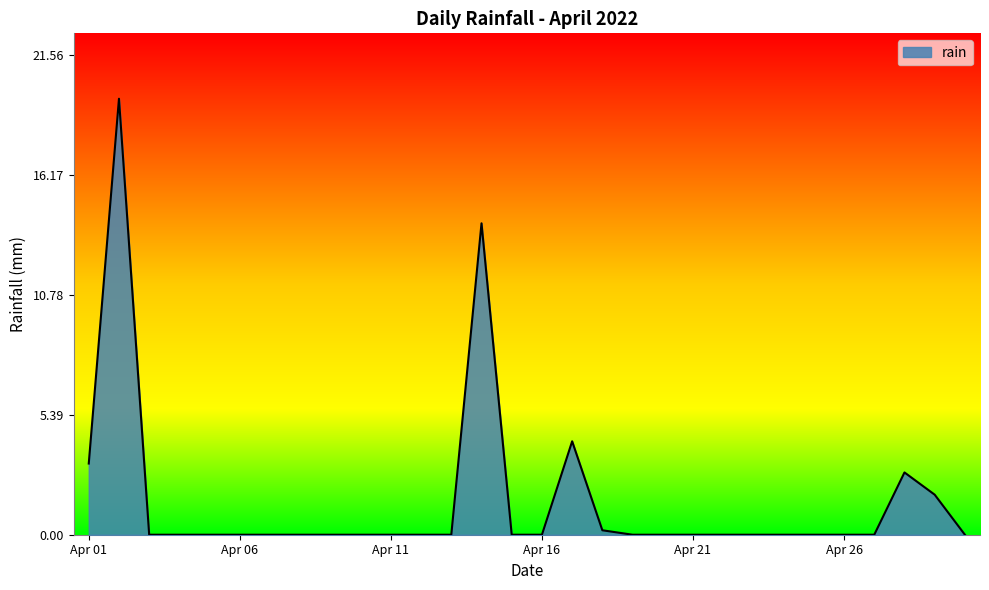

True or false: the data has more than 2 interior local peaks.

True